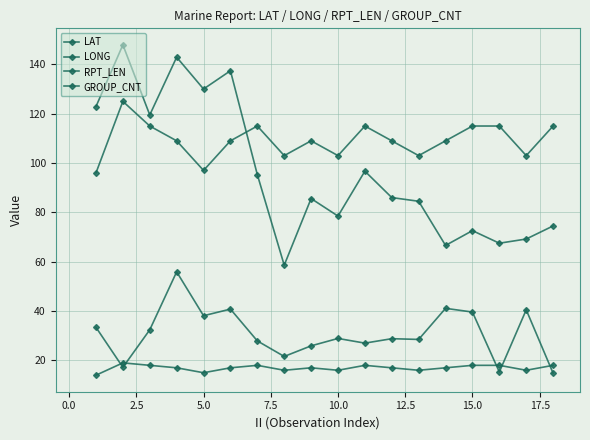

Rank the series by their maximum value, from lowest to highest.

GROUP_CNT, LAT, RPT_LEN, LONG